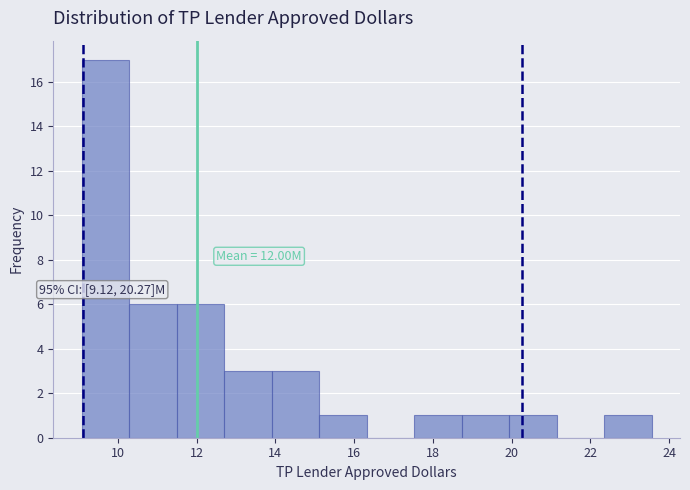

Over which range of the x-axis is the bar tallest?

9.0 to 10.2